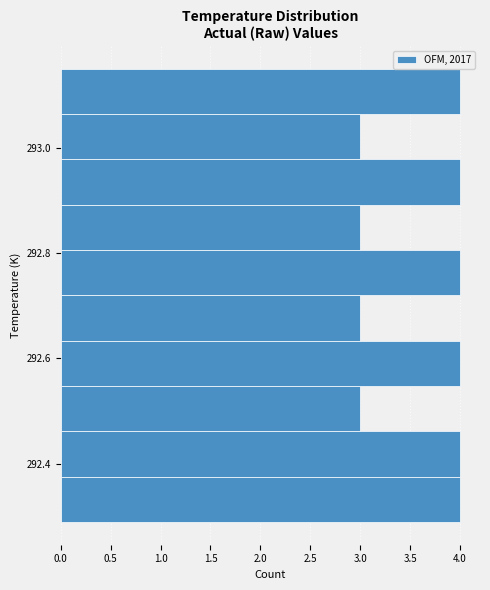

Reading bottom to top, list every bar in this chart as the range it spans on the y-axis followed by its length. Neither the bar edges nor the lengths are printed on the chart, so give them approximately, as read against the axes.

292.28 to 292.38: 4
292.38 to 292.46: 4
292.46 to 292.54: 3
292.54 to 292.64: 4
292.64 to 292.72: 3
292.72 to 292.80: 4
292.80 to 292.90: 3
292.90 to 292.98: 4
292.98 to 293.06: 3
293.06 to 293.16: 4